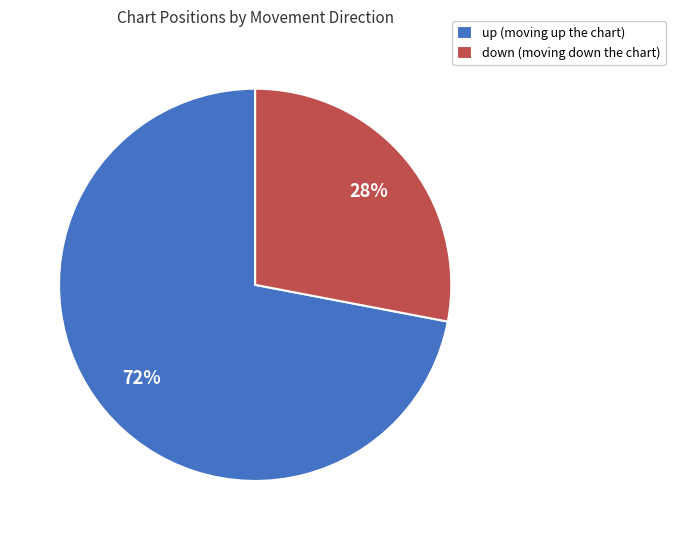

Which has a higher value, down (moving down the chart) or up (moving up the chart)?

up (moving up the chart)